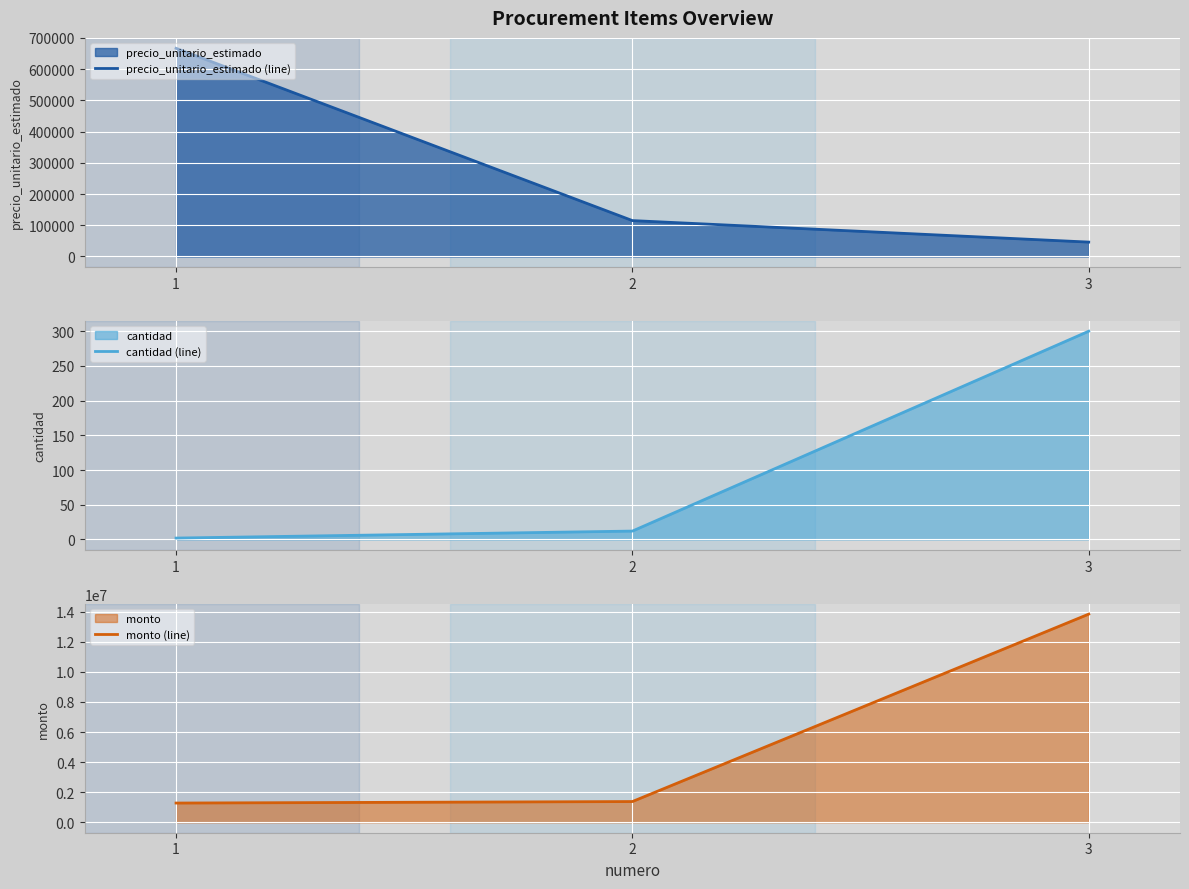

Reading left to right, what are all the values shown in this chart?

precio_unitario_estimado (line): 1=666667.0	2=115000.0	3=46111.0
cantidad (line): 1=1.9	2=12.0	3=300.0
monto (line): 1=1280000.6	2=1380000.0	3=13833300.0